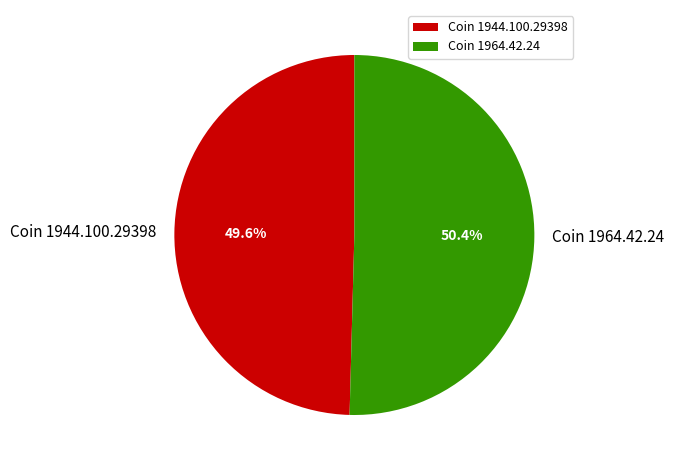

The Coin 1944.100.29398 slice represents 39% of the pie. True or false?

False